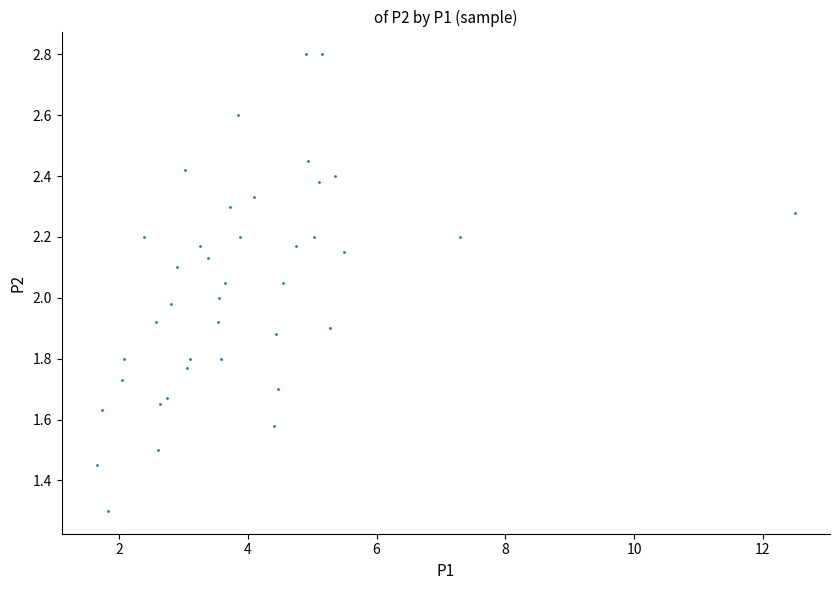

What is the range of X values (max minus min)?

10.8